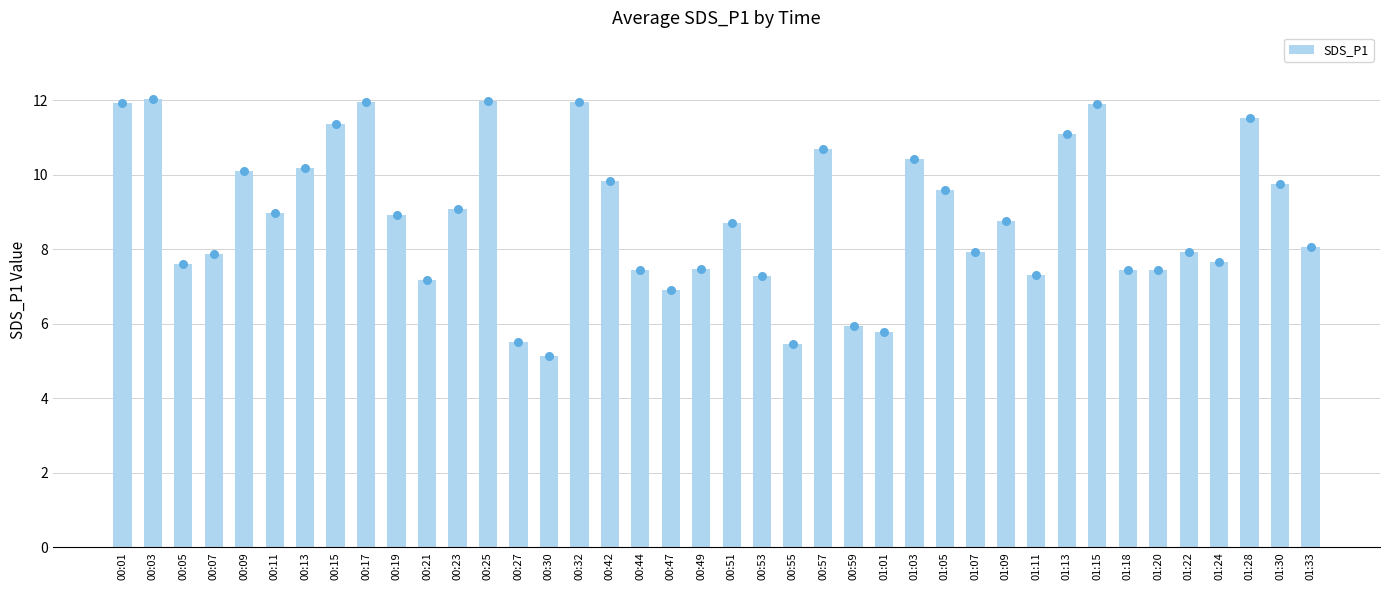

What is the change in value from 00:09 to 00:57?

+0.6